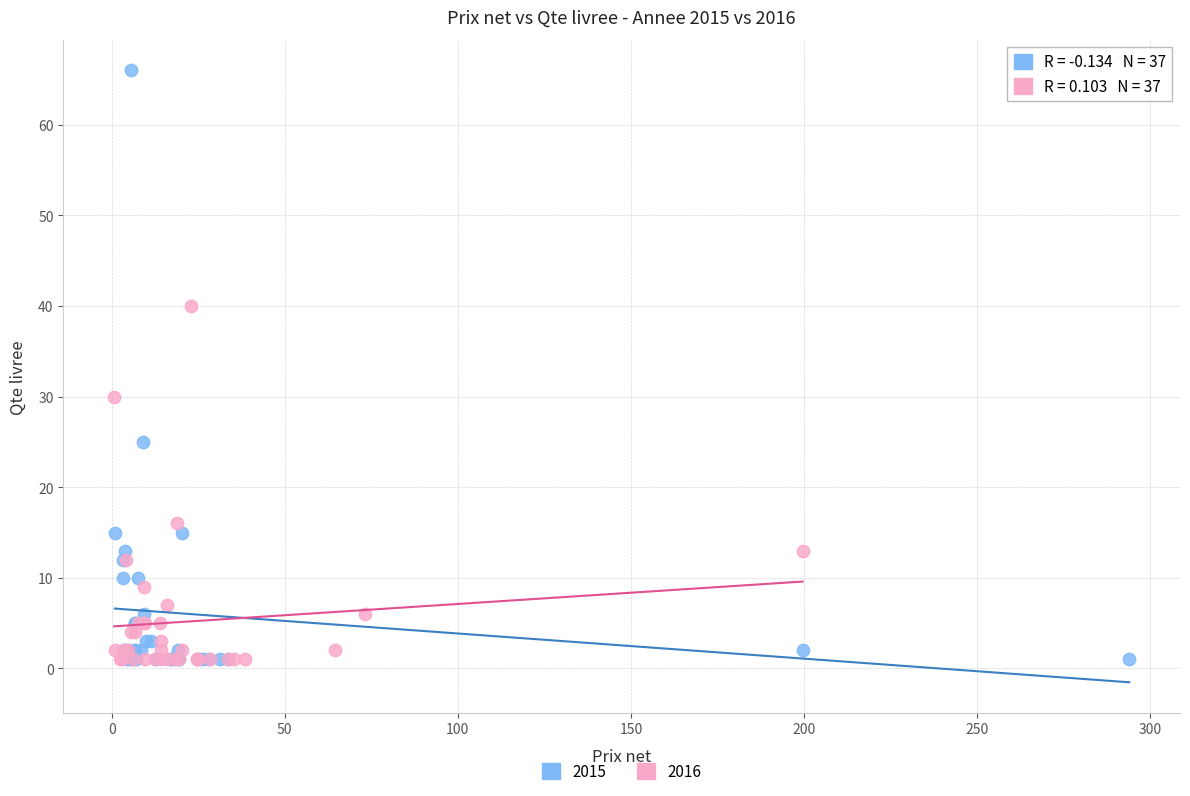

Which series has the widest spread of Y values?

2015